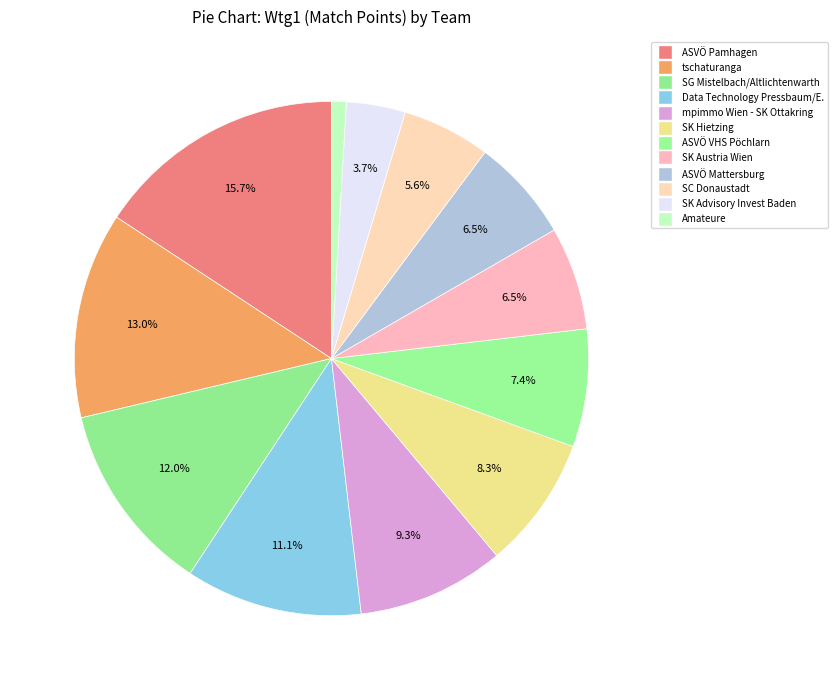

Combined, do SK Hietzing and ASVÖ Mattersburg account for over 50%?

No